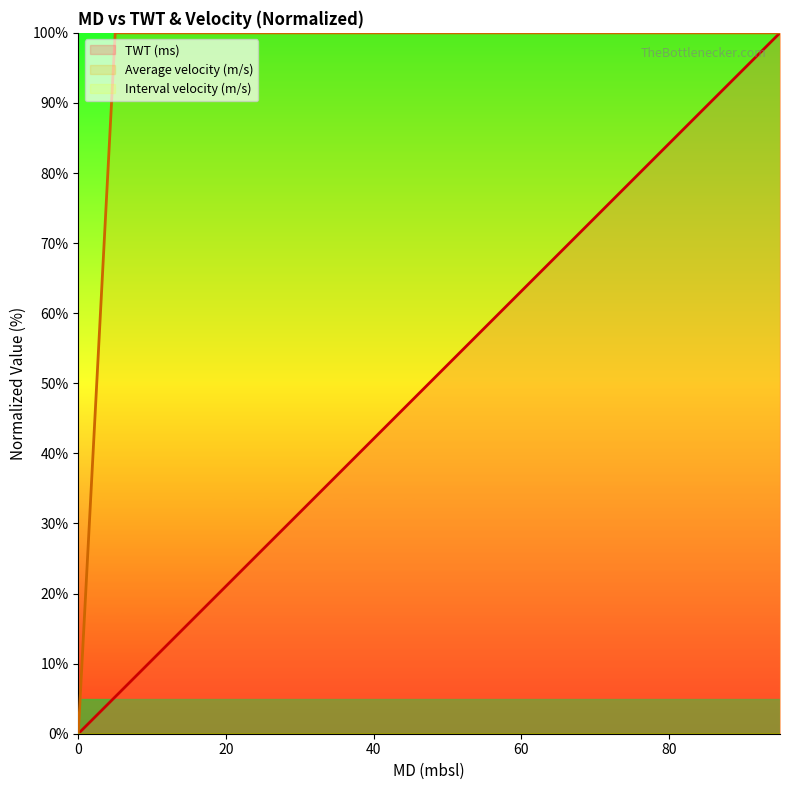

Does the chart display data point markers on the line(s)?

No